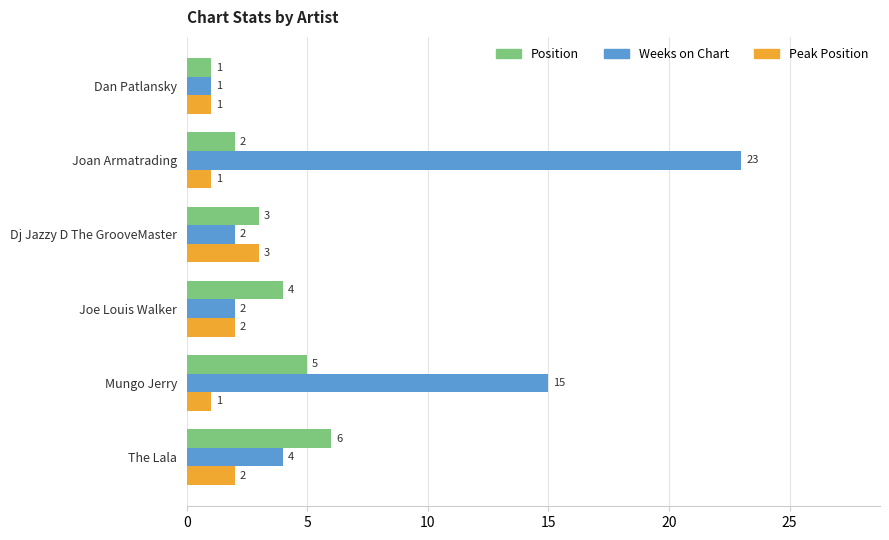

What are all the series names shown in the legend?

Position, Weeks on Chart, Peak Position